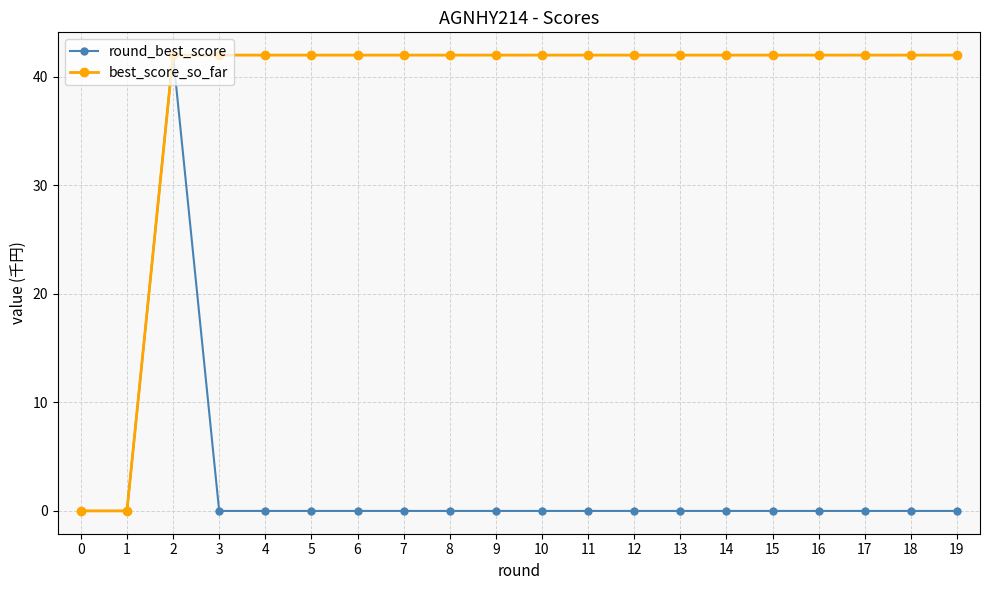

What is the spread (max minus min) of values at 16?

42